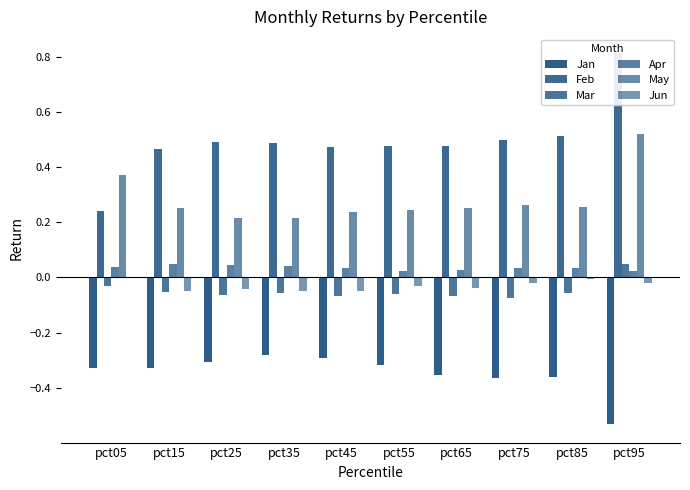

Reading right to left, extract all data points from this chart.

Jan: -0.5	-0.4	-0.4	-0.4	-0.3	-0.3	-0.3	-0.3	-0.3	-0.3
Feb: 0.8	0.5	0.5	0.5	0.5	0.5	0.5	0.5	0.5	0.2
Mar: 0.0	-0.1	-0.1	-0.1	-0.1	-0.1	-0.1	-0.1	-0.1	-0.0
Apr: 0.0	0.0	0.0	0.0	0.0	0.0	0.0	0.0	0.0	0.0
May: 0.5	0.3	0.3	0.3	0.2	0.2	0.2	0.2	0.3	0.4
Jun: -0.0	-0.0	-0.0	-0.0	-0.0	-0.0	-0.0	-0.0	-0.0	-0.0